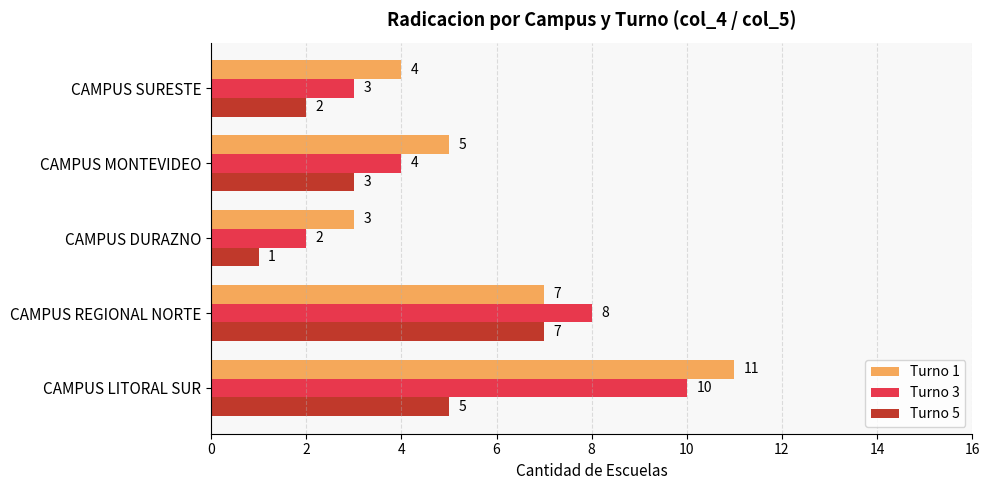

Which series has the largest total across all categories?

Turno 1